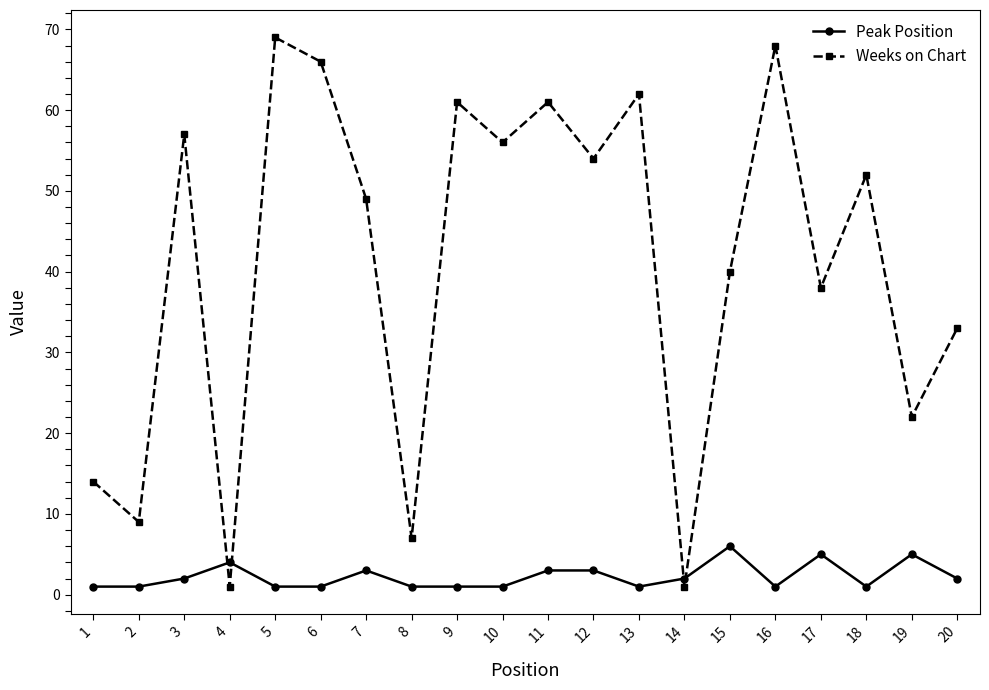

Between 12 and 13, which series saw the biggest shift?

Weeks on Chart